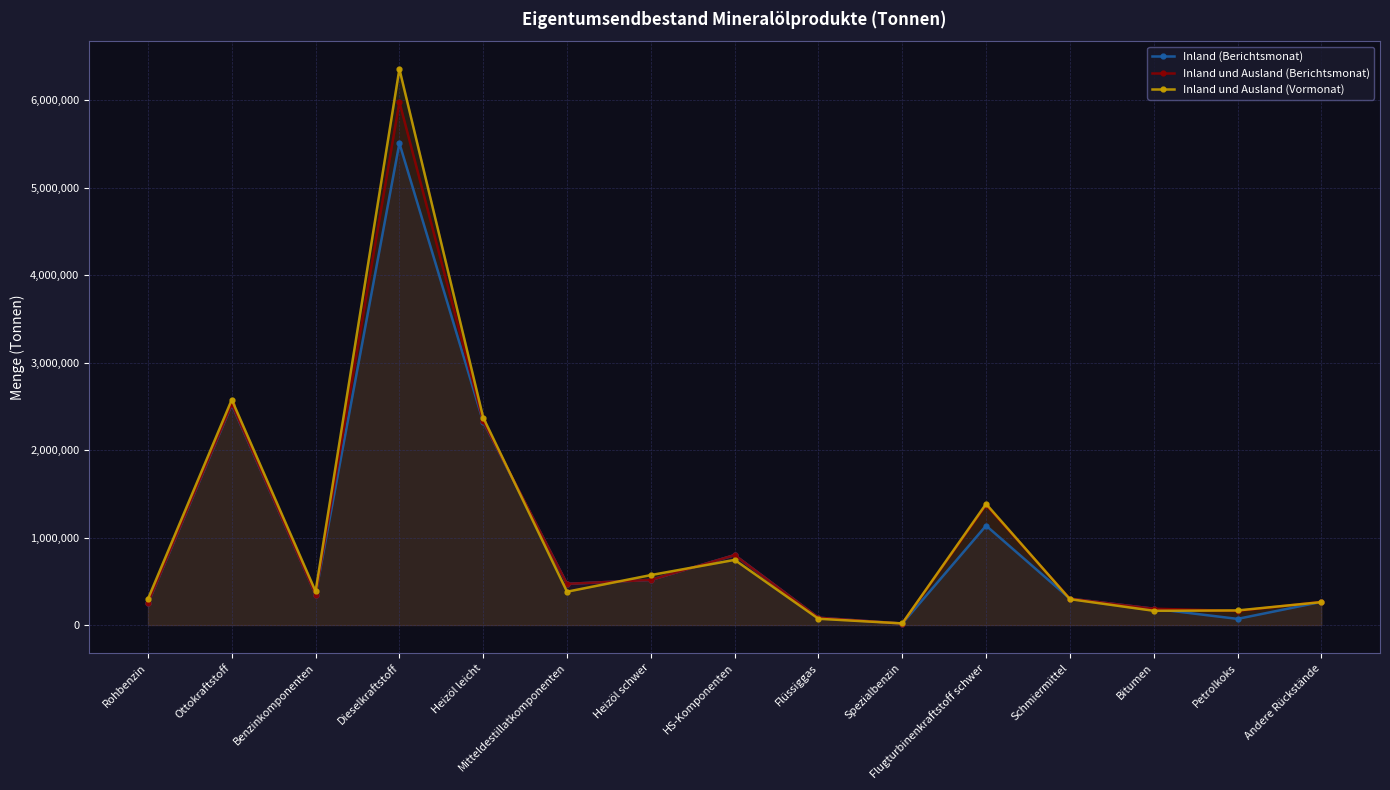

After their last crossing, which series has the higher values: Inland (Berichtsmonat) or Inland und Ausland (Vormonat)?

Inland (Berichtsmonat)